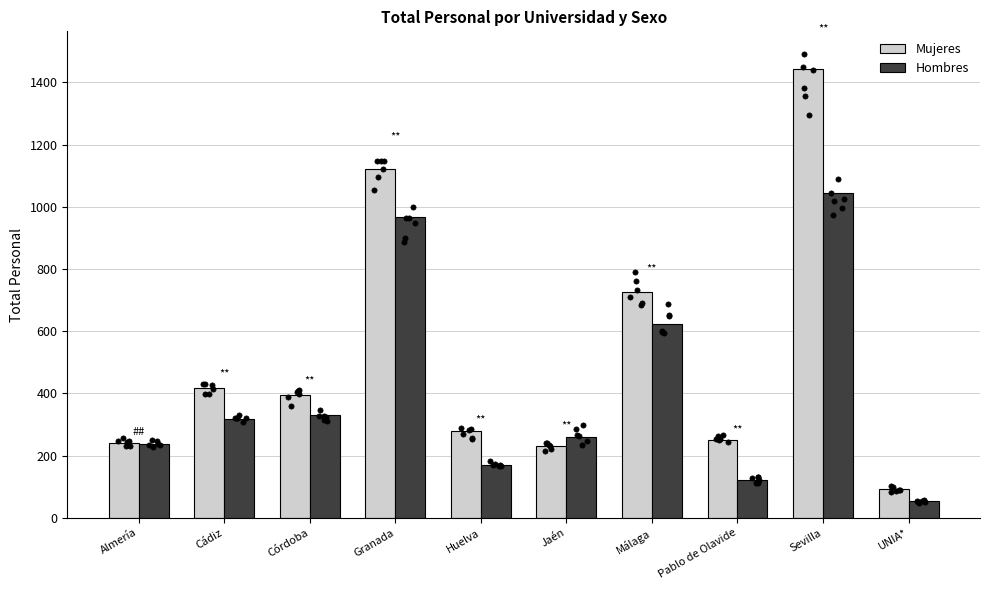

Is the value of Hombres at Córdoba greater than the value of Mujeres at Pablo de Olavide?

Yes